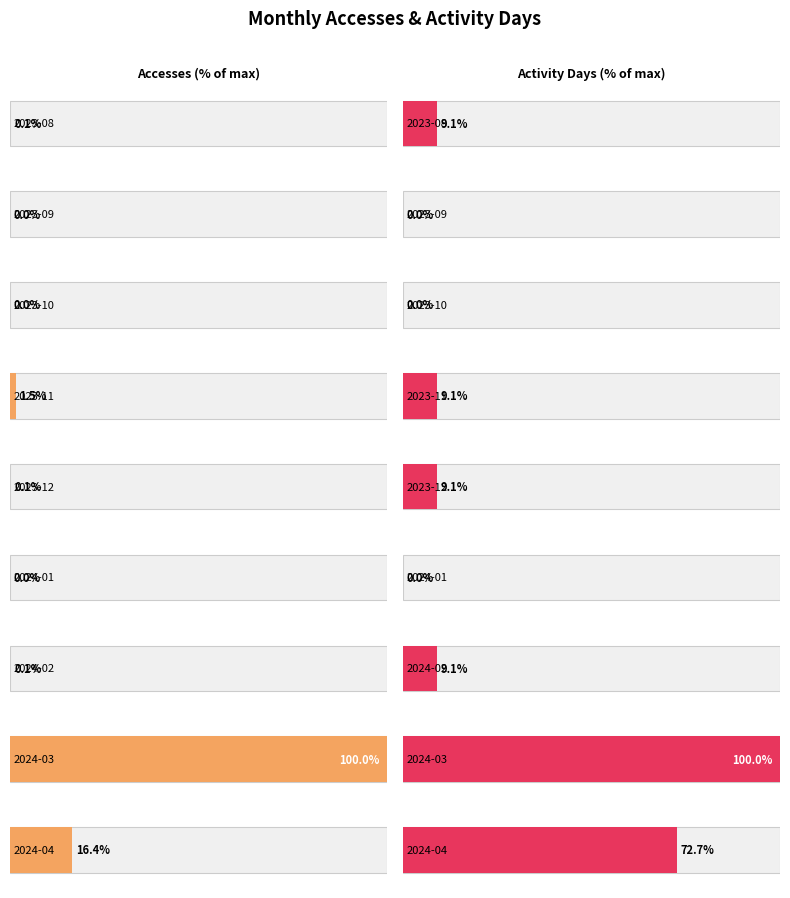

What are all the series names shown in the legend?

Accesses, Activity Days